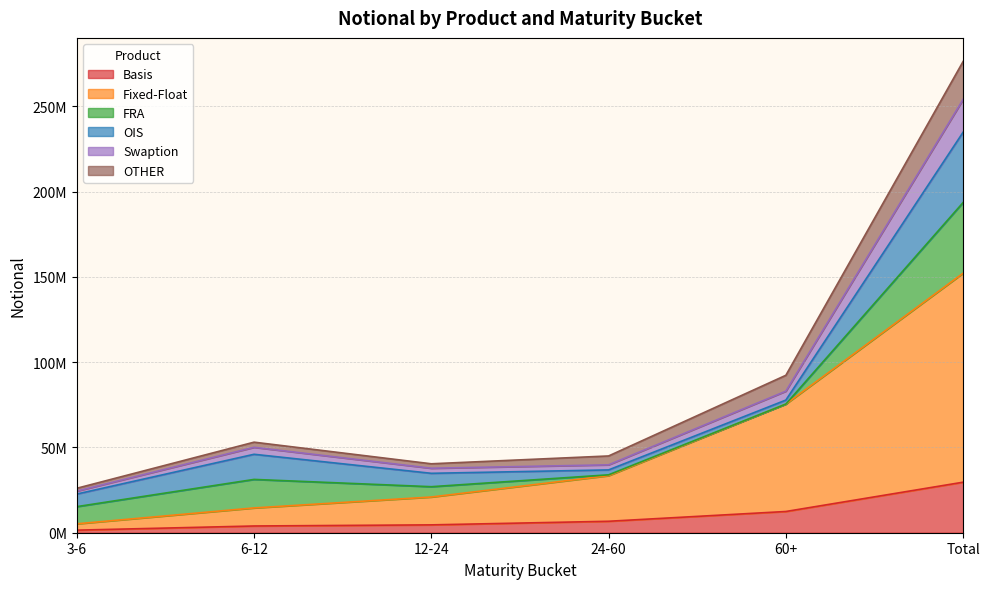

What are all the series names shown in the legend?

Basis, Fixed-Float, FRA, OIS, Swaption, OTHER